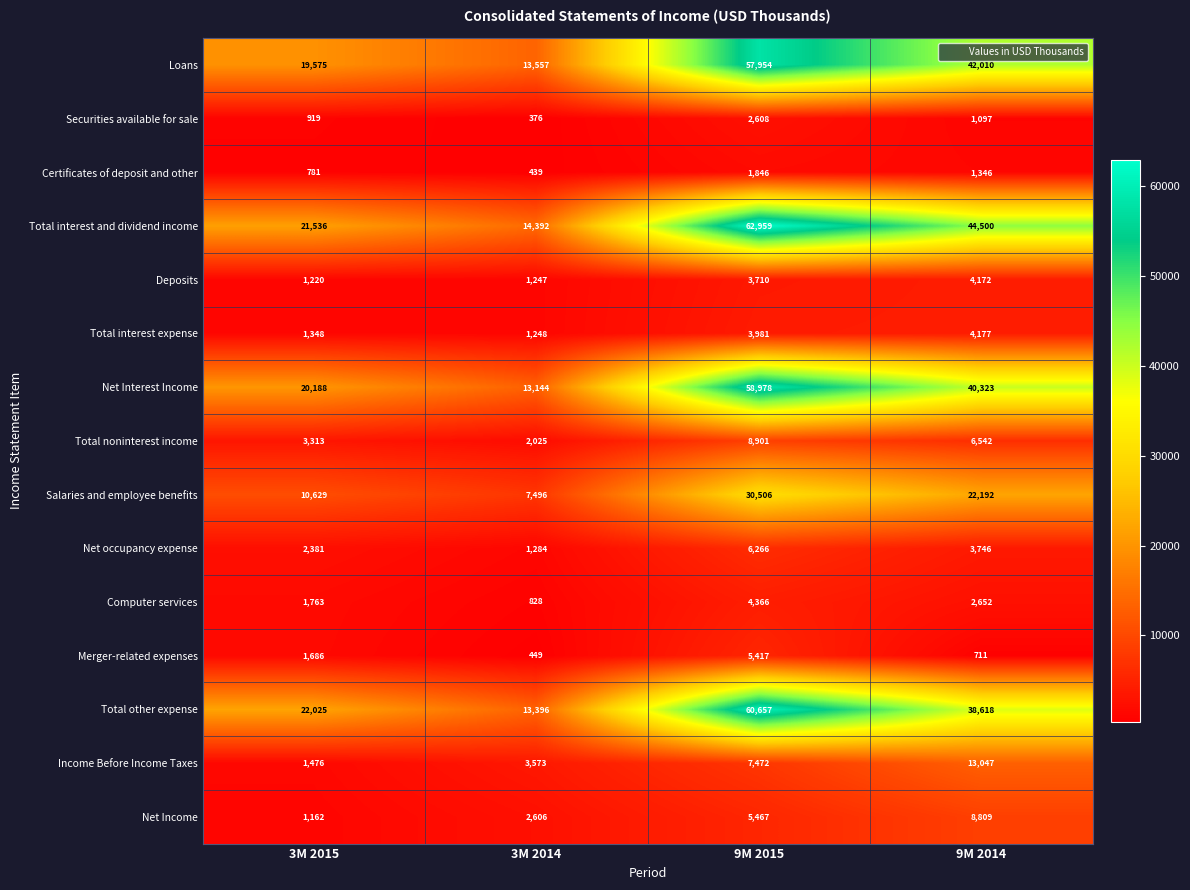

Which label corresponds to the smallest value in the chart?

3M 2014